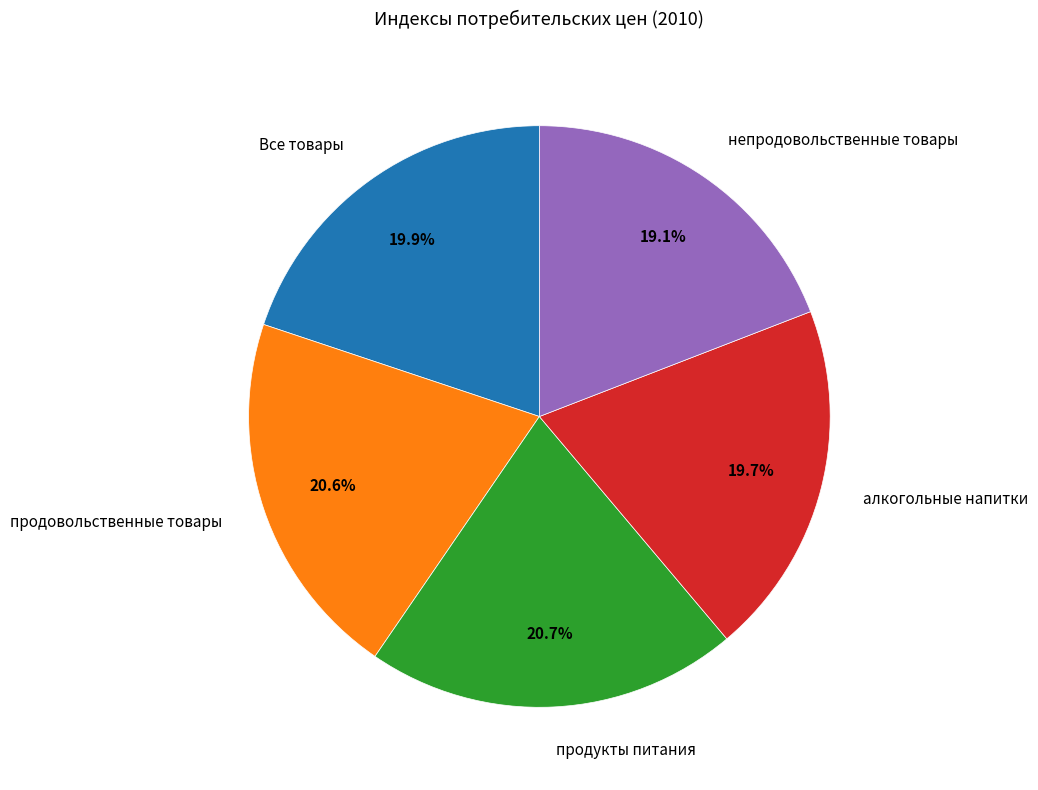

Count the number of slices in the pie.

5